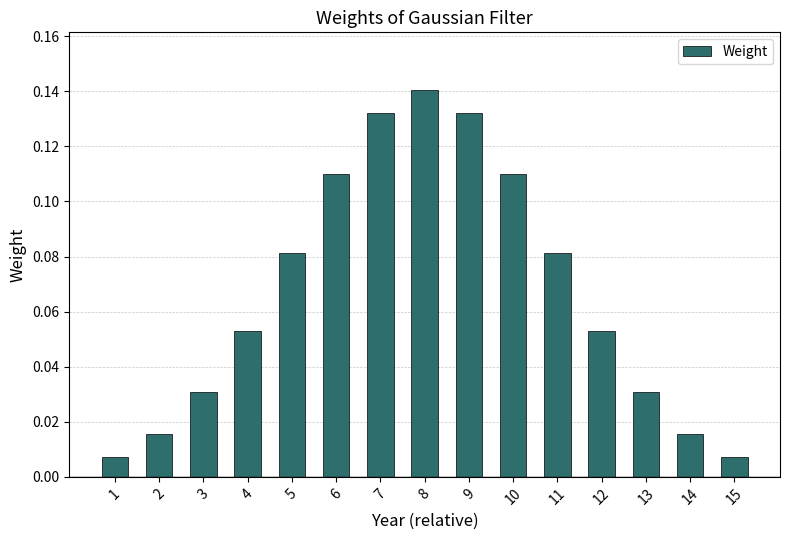

Count the number of categories in the chart.

15